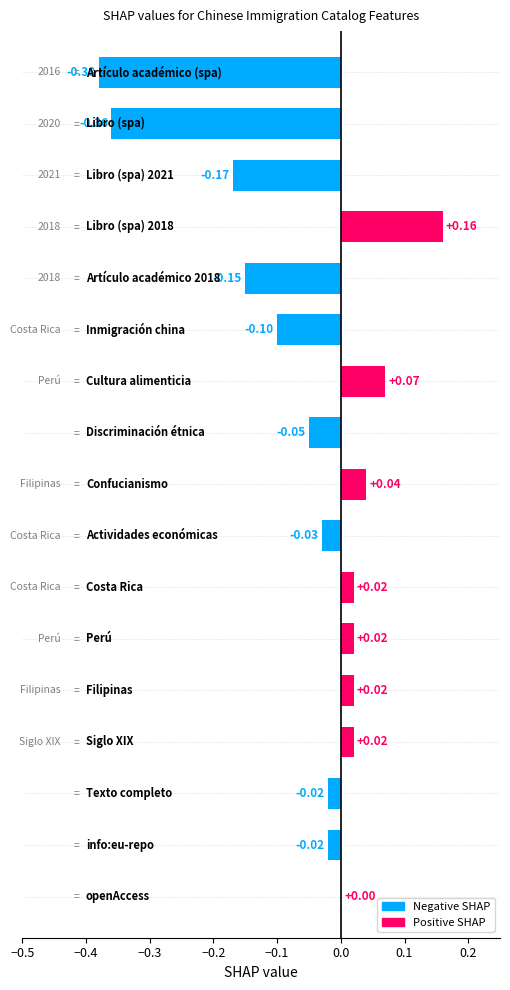

What is the sum of all values?

-0.9